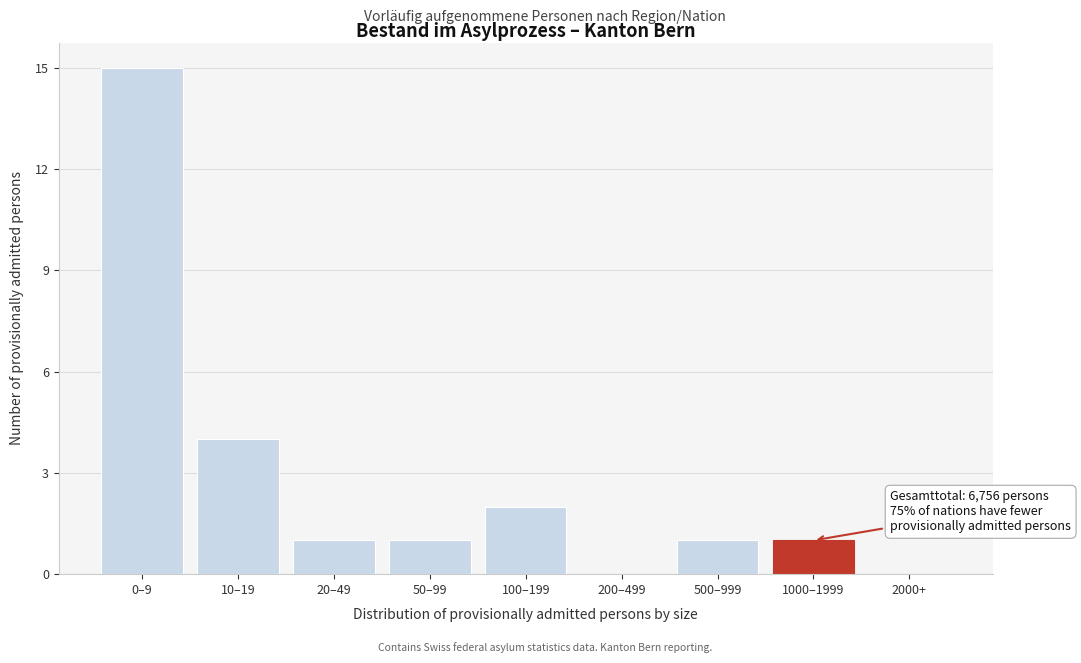

Reading left to right, list all the values displayed in this chart.

0–9=15	10–19=4	20–49=1	50–99=1	100–199=2	200–499=0	500–999=1	1000–1999=1	2000+=0